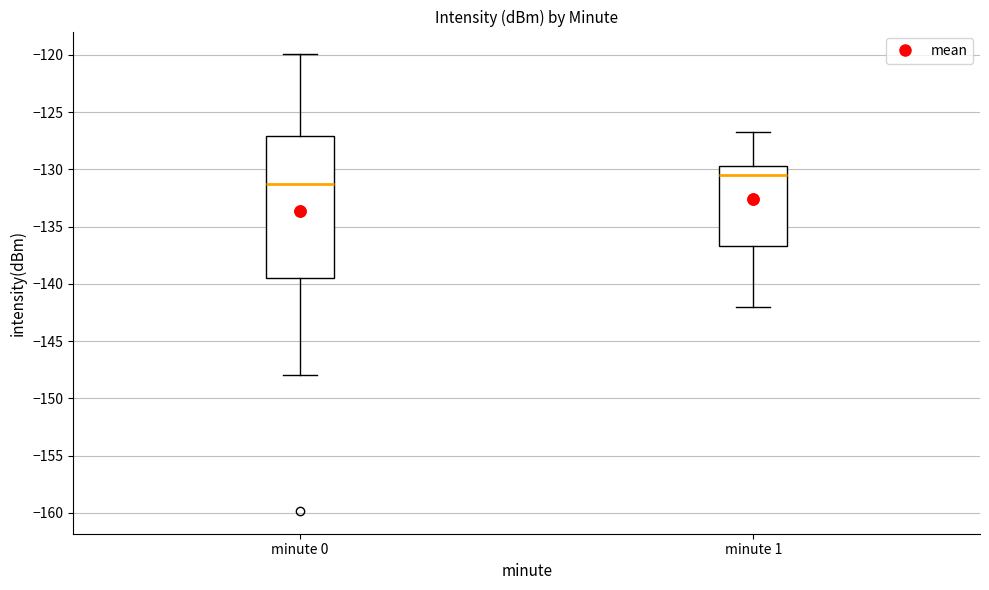

Reading left to right, transcribe this box plot: for each box, give where its median line is, the range the box spans, and where its two whiskers end, as read against the y-axis. The values are not printed on the chart, so give them approximately, as read against the axis.

minute 0: median -131.5, box -139.5 to -127.0, whiskers -148.0 to -120.0
minute 1: median -130.5, box -136.5 to -129.5, whiskers -142.0 to -126.5